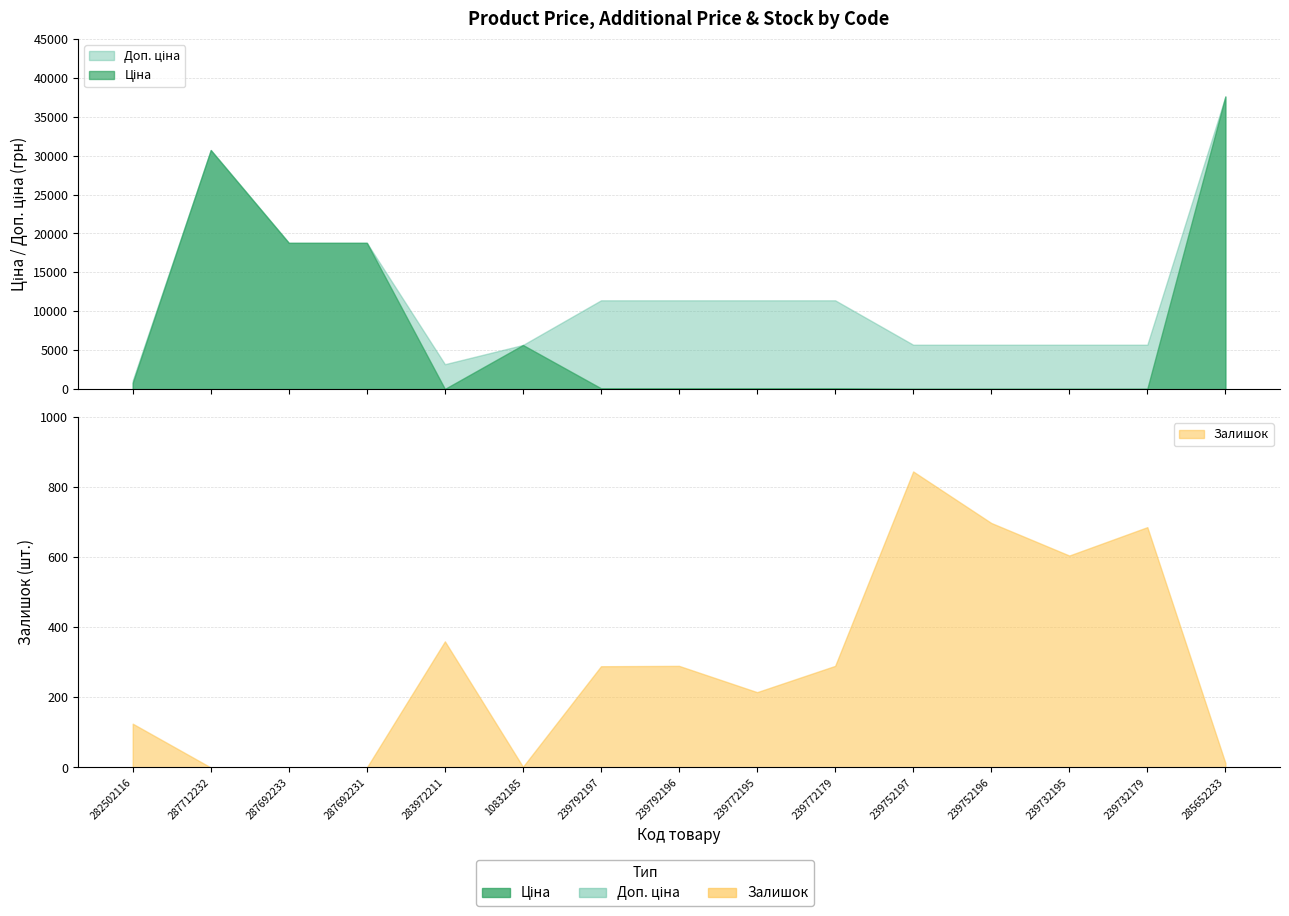

What is the approximate value of Ціна at 283972211?

32.0